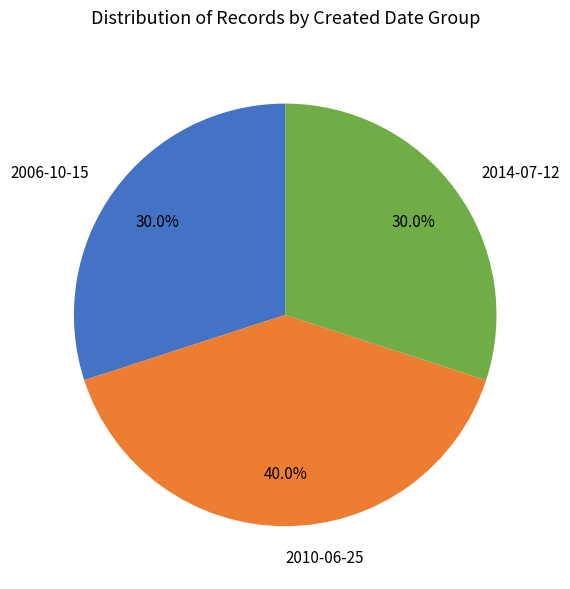

What percentage is NOT represented by 2014-07-12?

70.0%